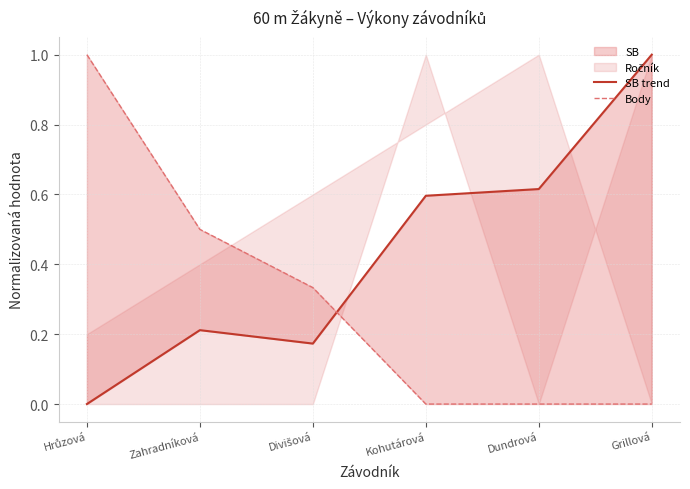

True or false: SB trend has a value of 0.1 at Zahradníková.

False